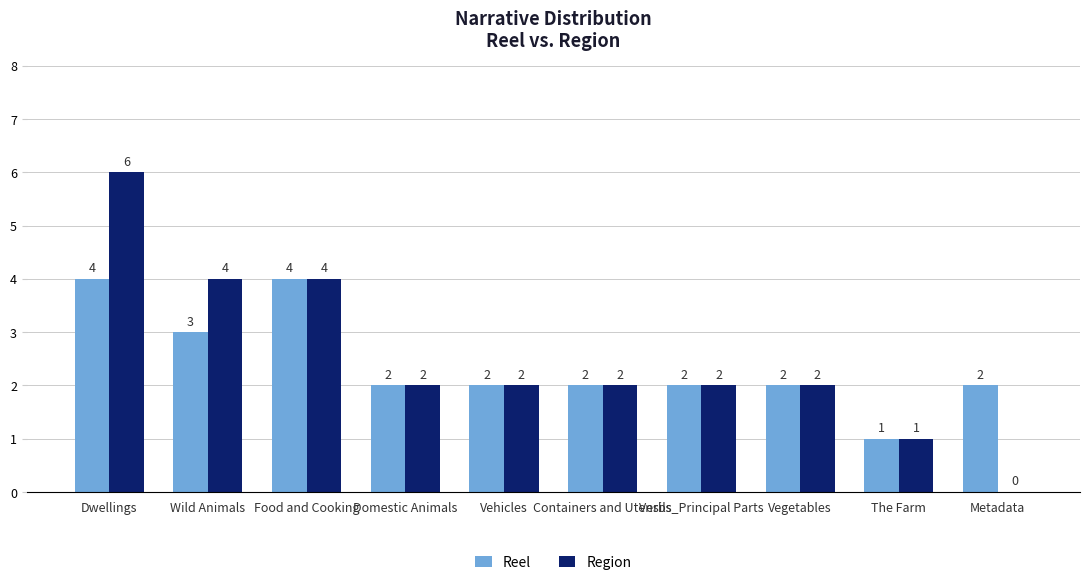

What are all the series names shown in the legend?

Reel, Region